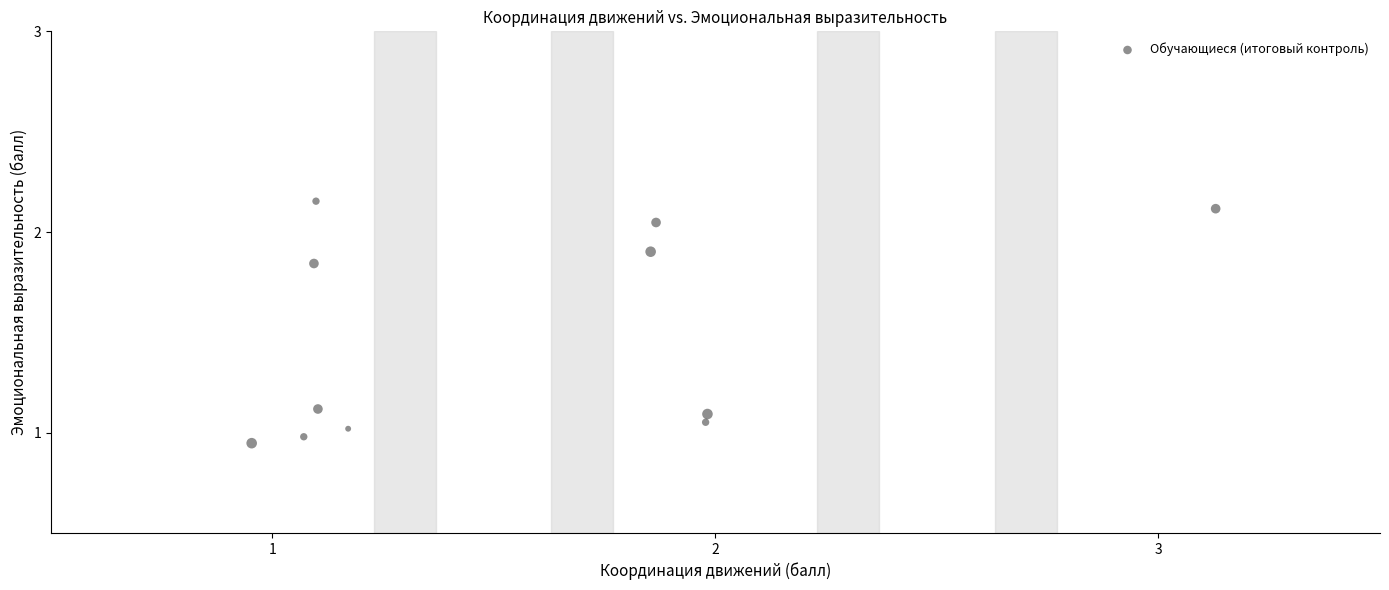

What is the average Y value?

1.5